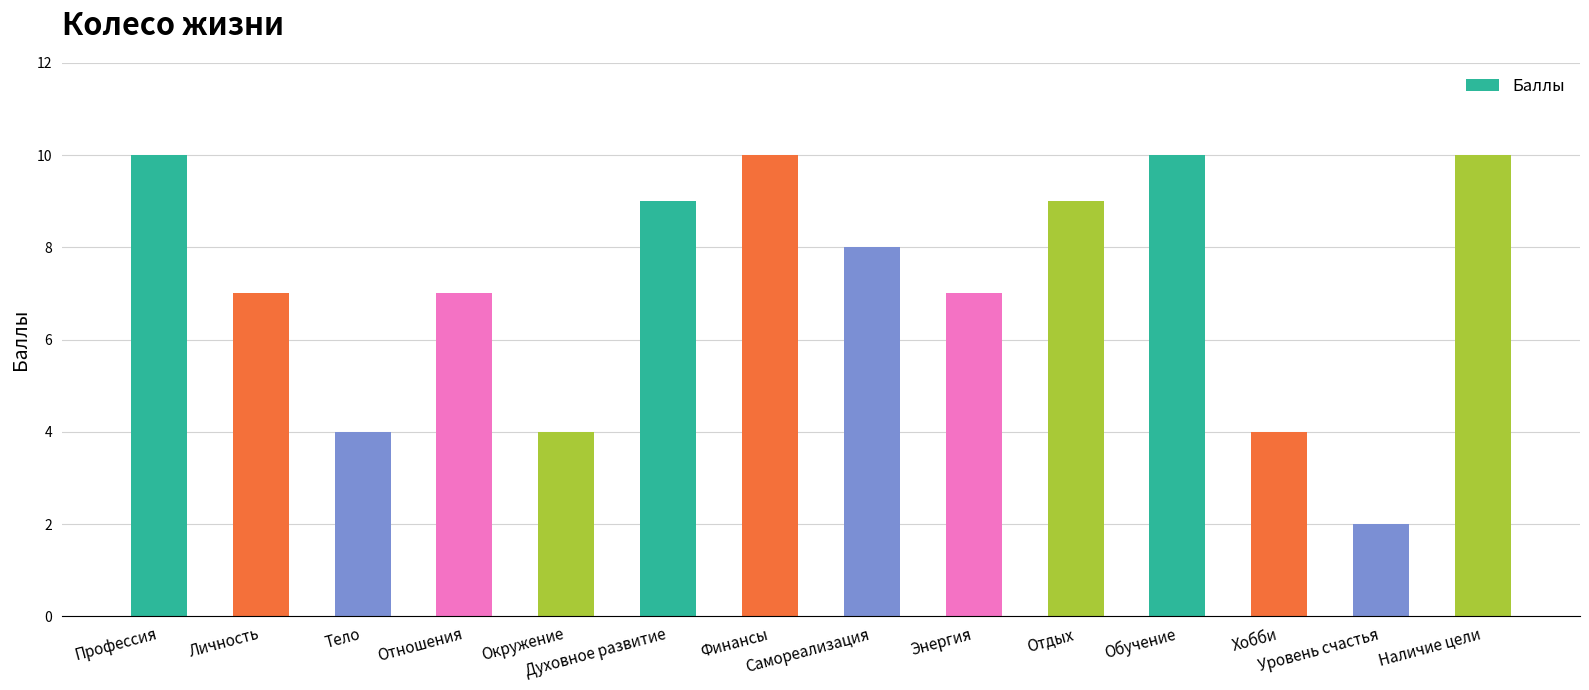

Are the bars horizontal?

No